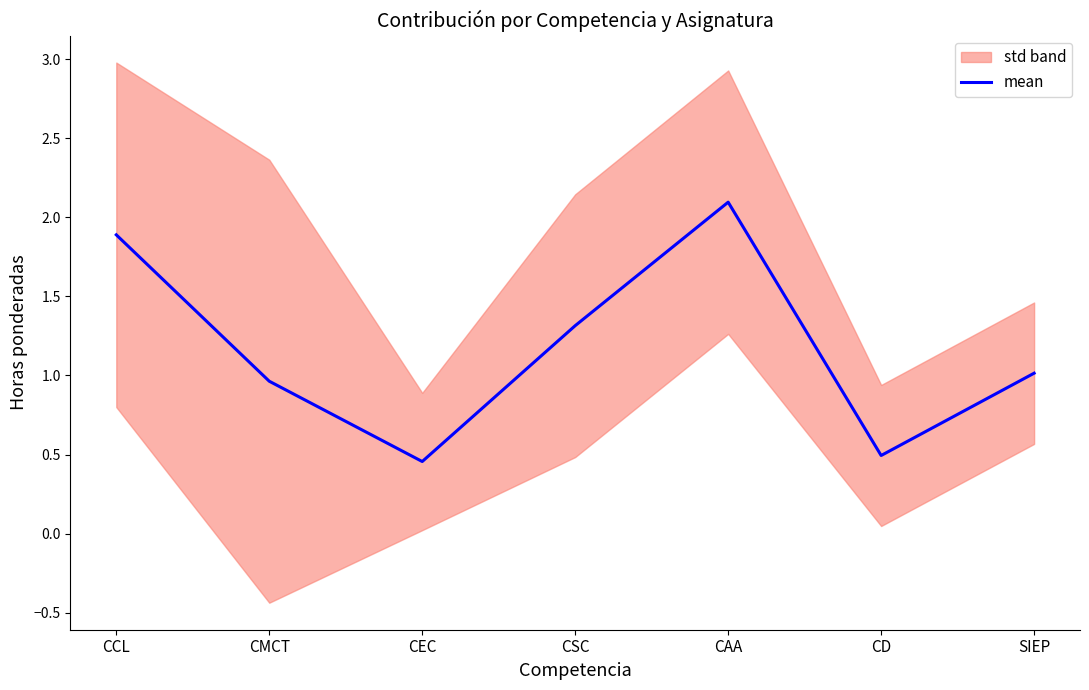

Reading right to left, extract all data points from this chart.

SIEP=1.0	CD=0.5	CAA=2.1	CSC=1.3	CEC=0.5	CMCT=1.0	CCL=1.9